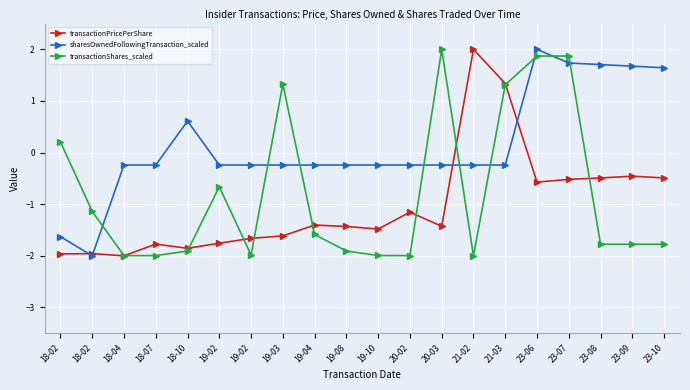

What is the spread (max minus min) of values at 21-03?

1.6